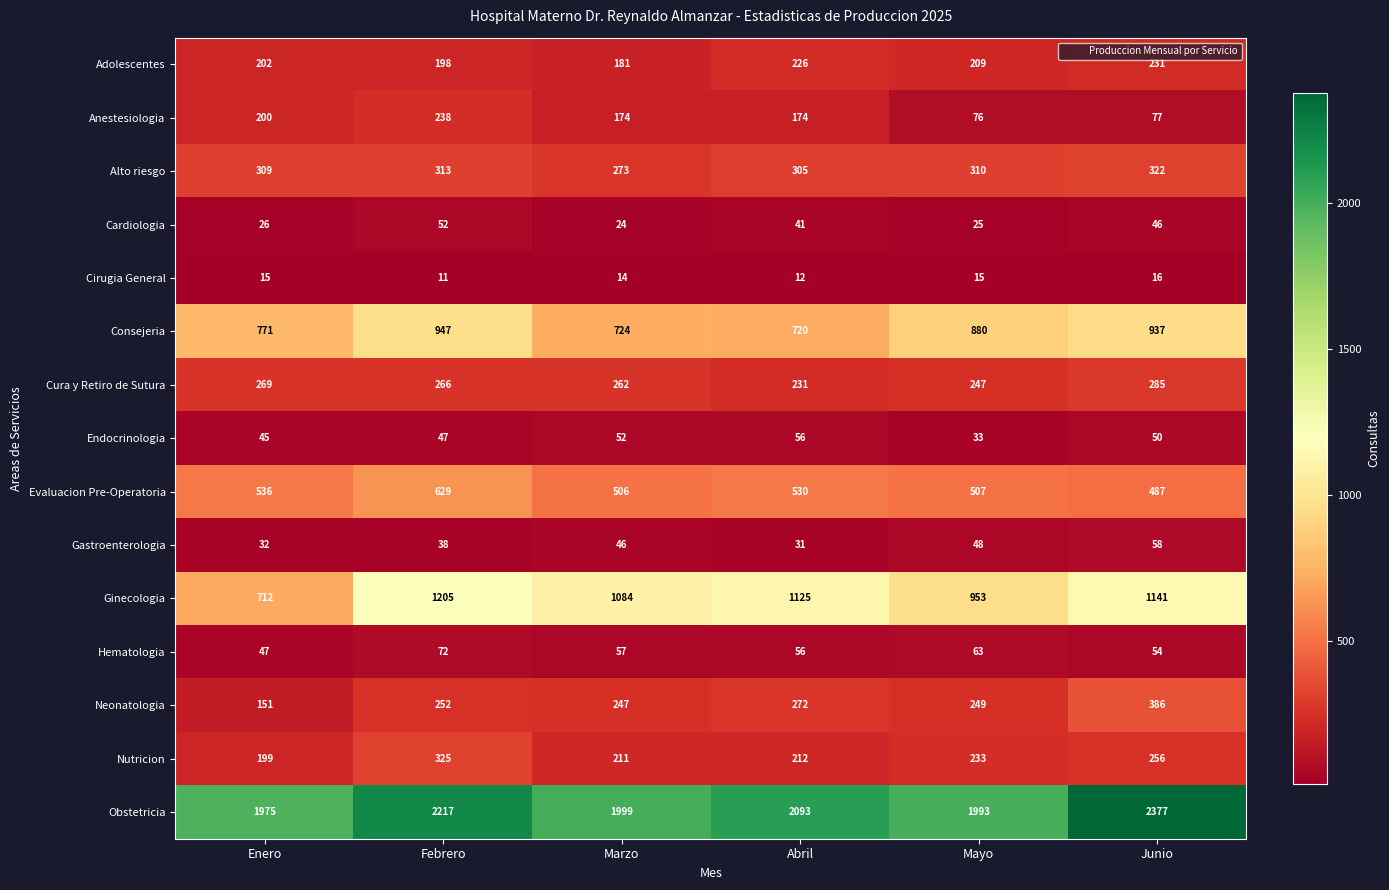

What is the smallest value displayed?

11